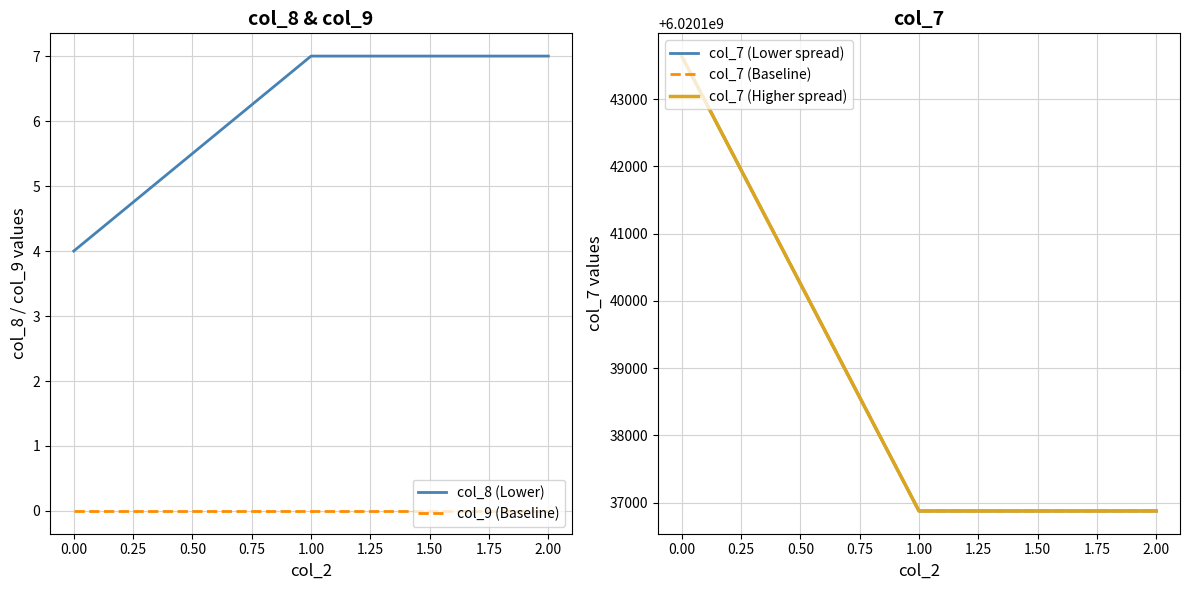

At how many categories does at least one series exceed 1186703530?

3